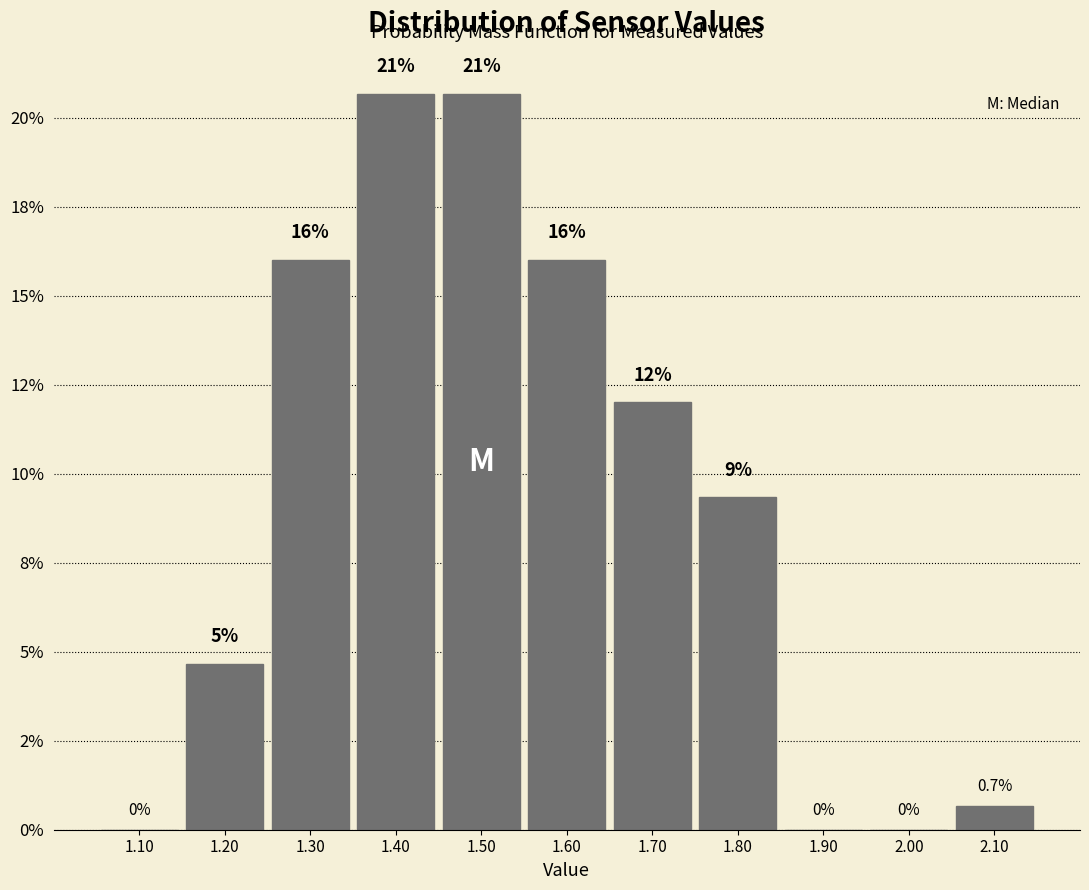

Are the bars horizontal?

No